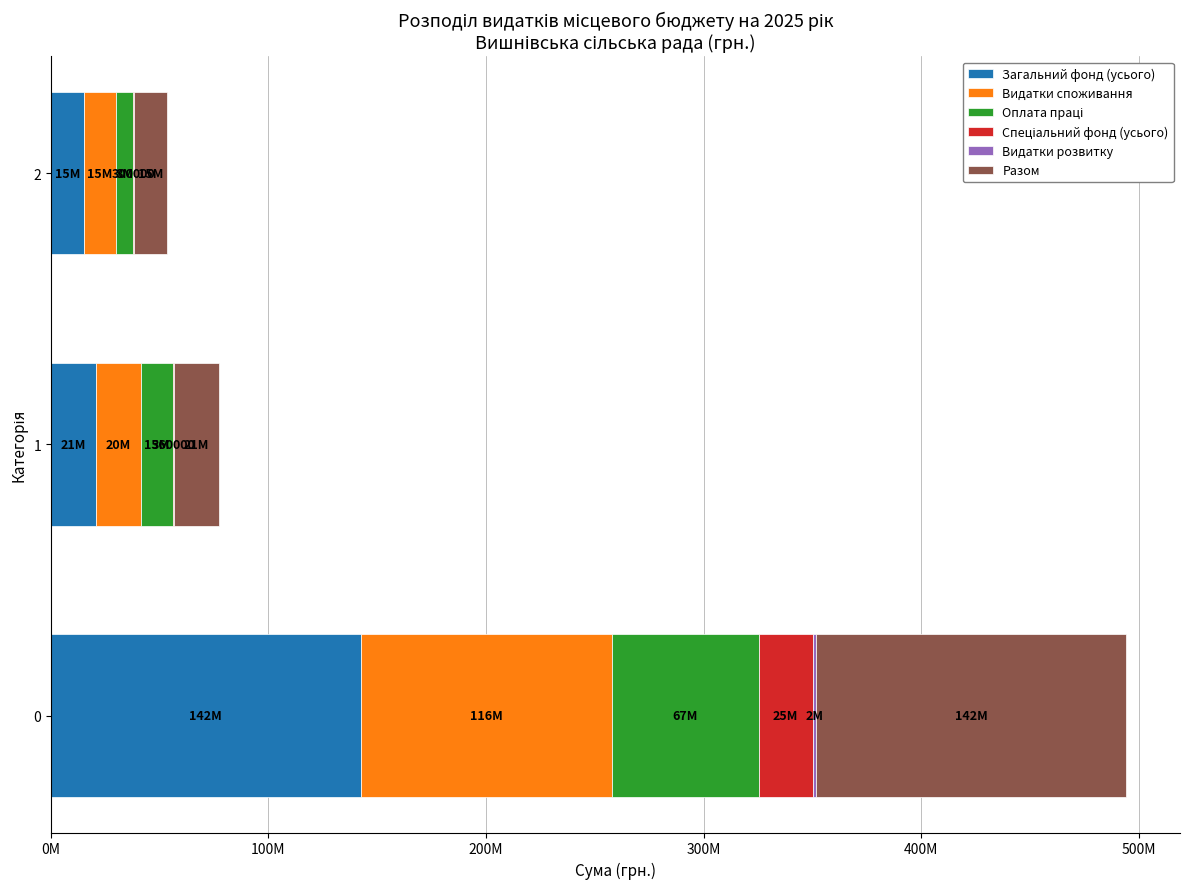

Reading left to right, what are all the values shown in this chart?

Загальний фонд (усього): 142330320	20803200	15105000
Видатки споживання: 115701840	20443200	14805000
Оплата праці: 67173375	15000000	8063700
Спеціальний фонд (усього): 24878480	360000	300000
Видатки розвитку: 1750000	0	0
Разом: 142330320	20803200	15105000